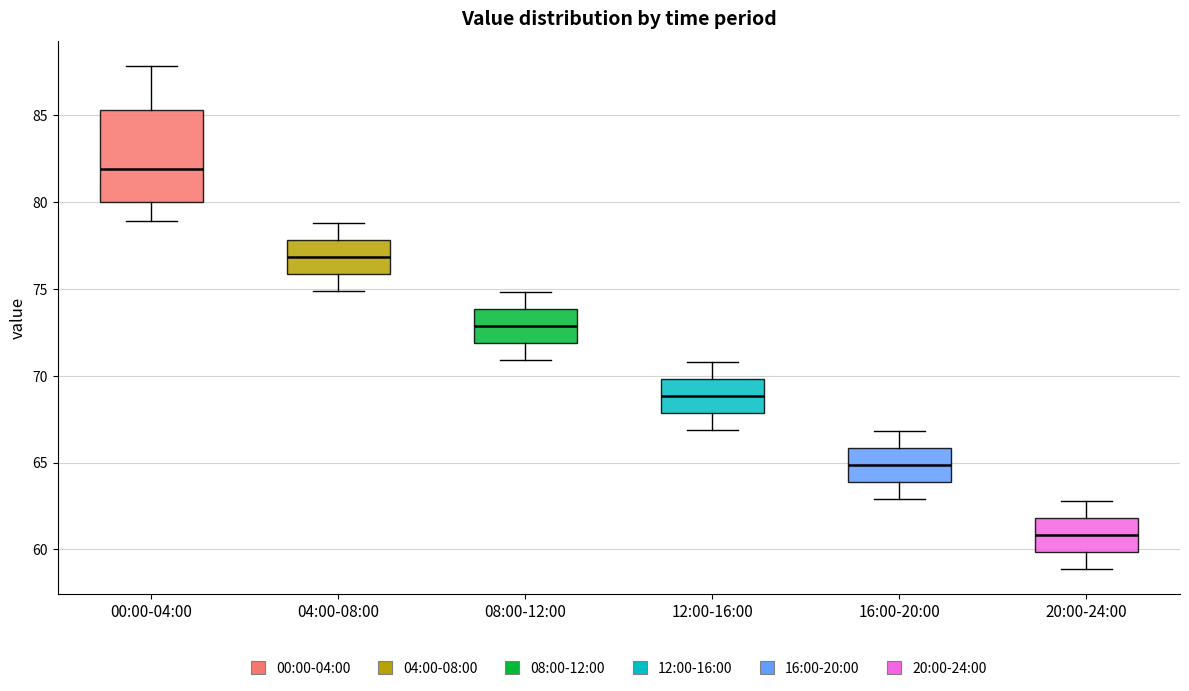

Which box has the lowest median line?

20:00-24:00